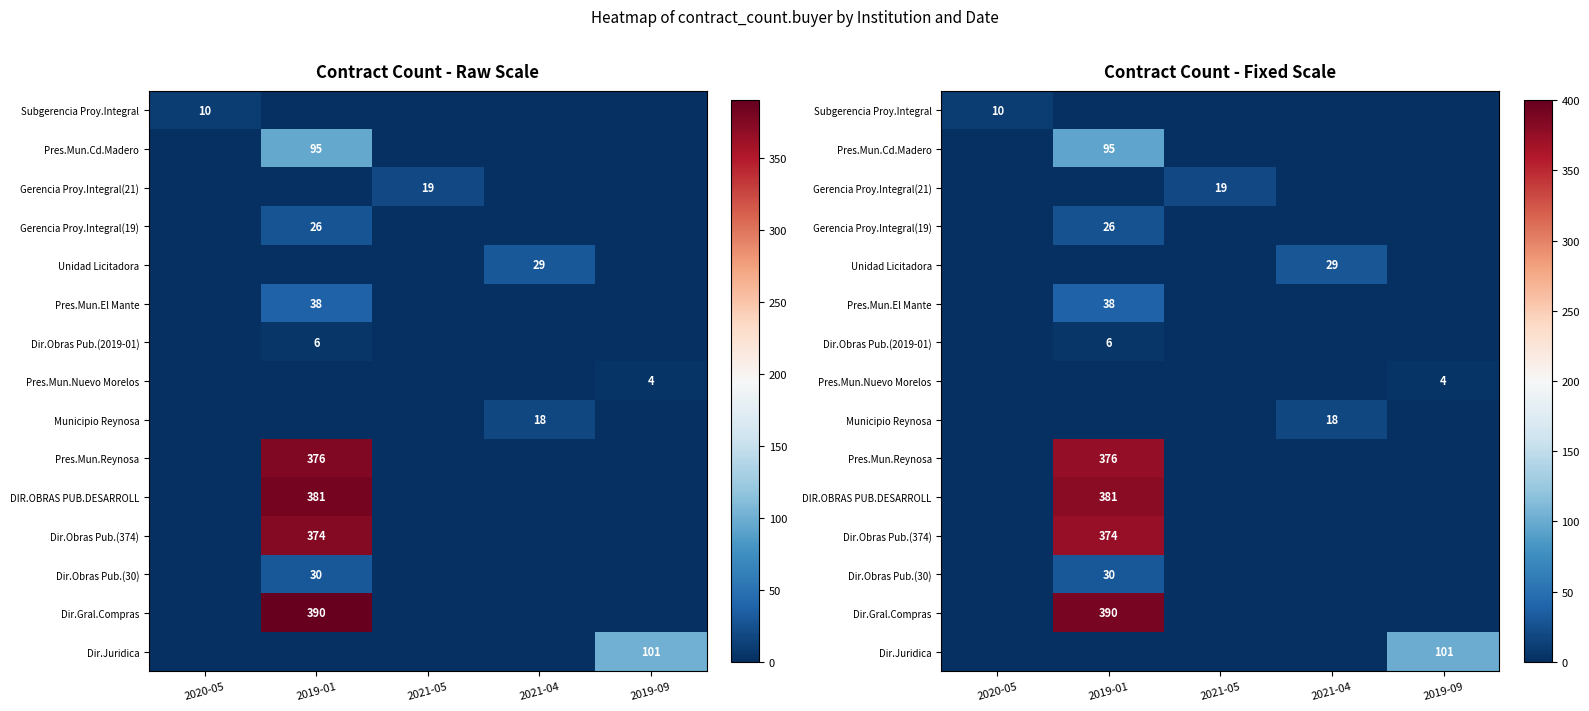

How many categories are shown in the chart?

5